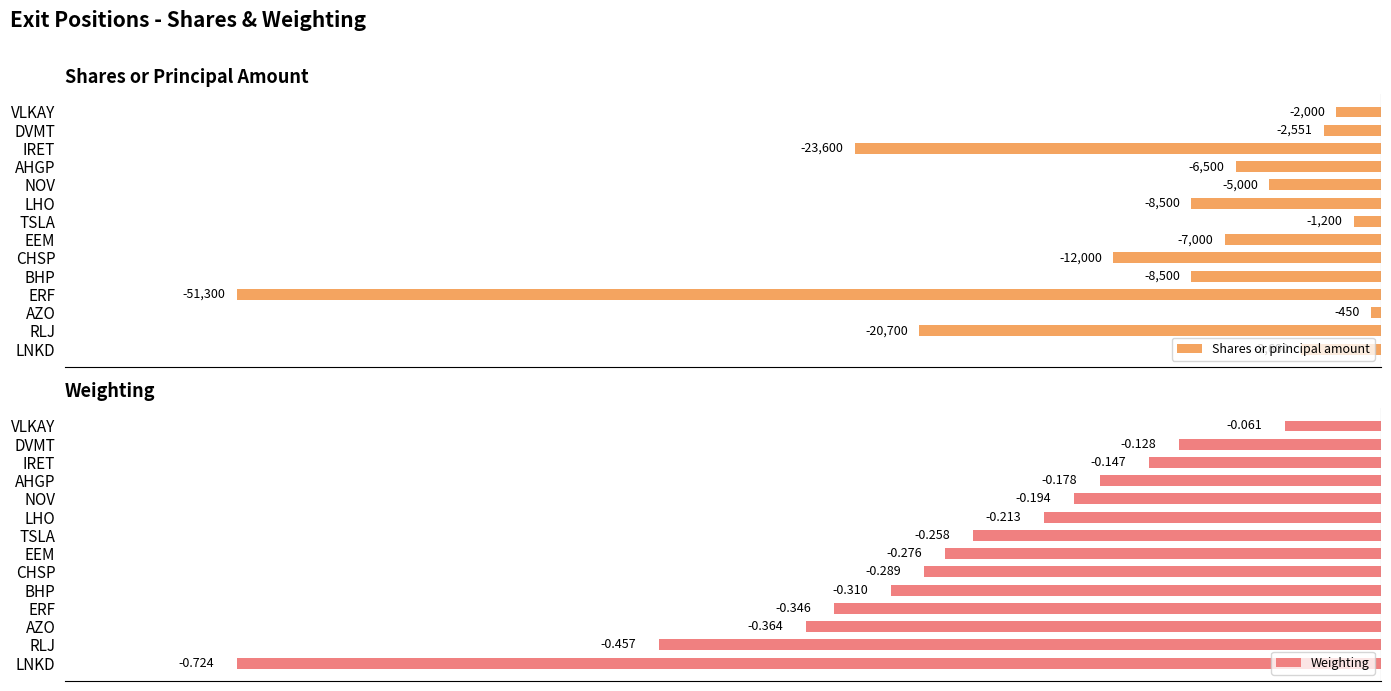

How many bars are there in each group?

2